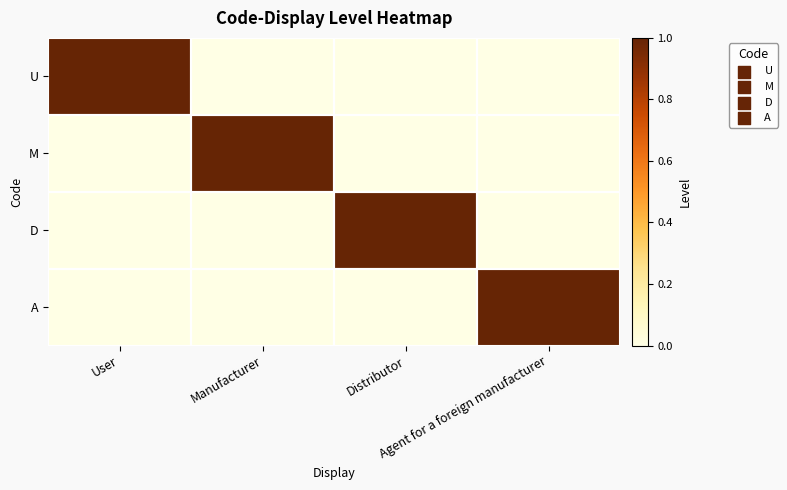

Reading left to right, transcribe all the data shown in this chart.

U: User=1	Manufacturer=0	Distributor=0	Agent for a foreign manufacturer=0
M: User=0	Manufacturer=1	Distributor=0	Agent for a foreign manufacturer=0
D: User=0	Manufacturer=0	Distributor=1	Agent for a foreign manufacturer=0
A: User=0	Manufacturer=0	Distributor=0	Agent for a foreign manufacturer=1